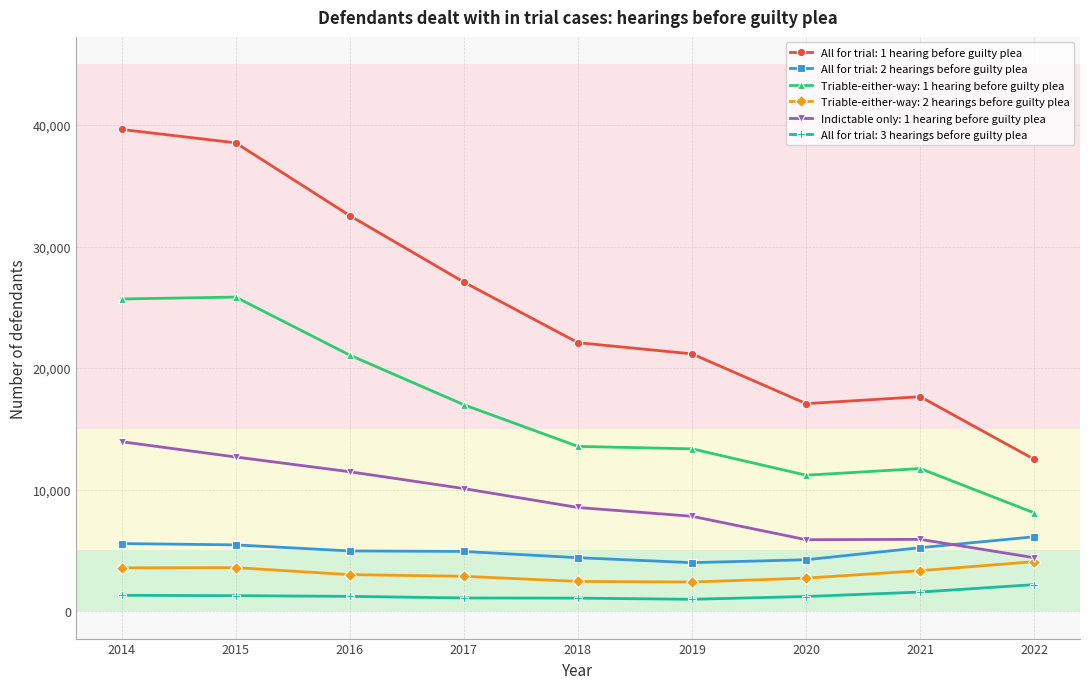

Count the number of data series in this chart.

6